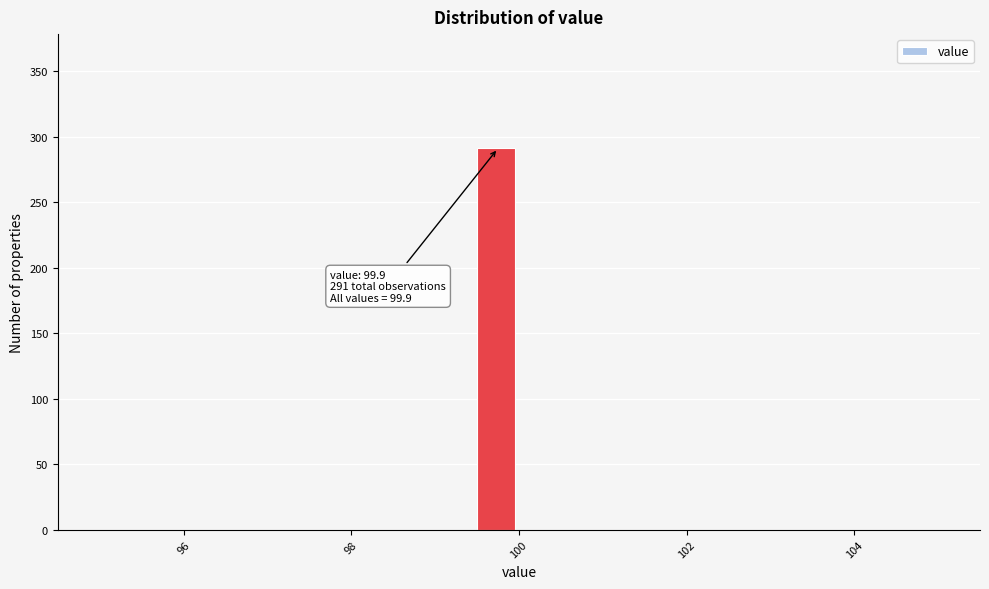

Around what value on the x-axis is the tallest bar? Give the approximate position of its centre, as read against the axis.

99.8